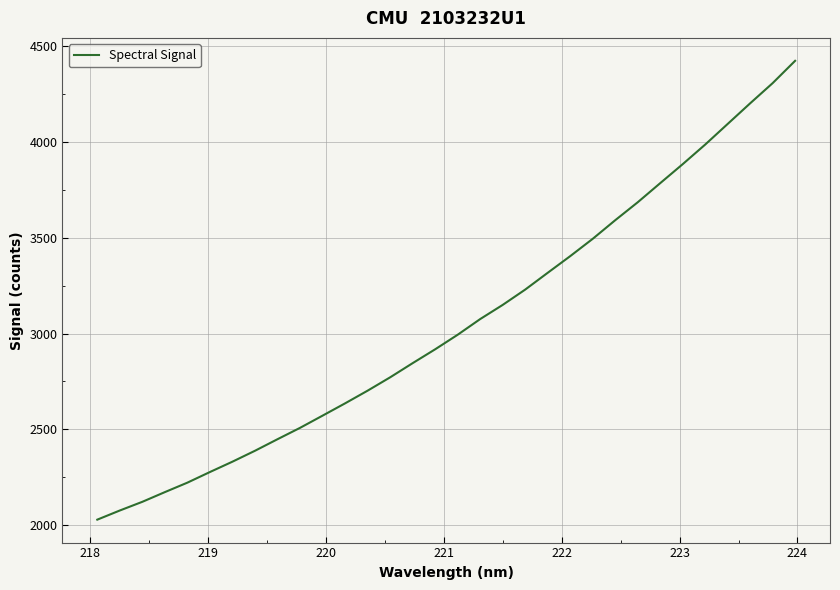

What is the maximum value shown in the chart?

4425.1